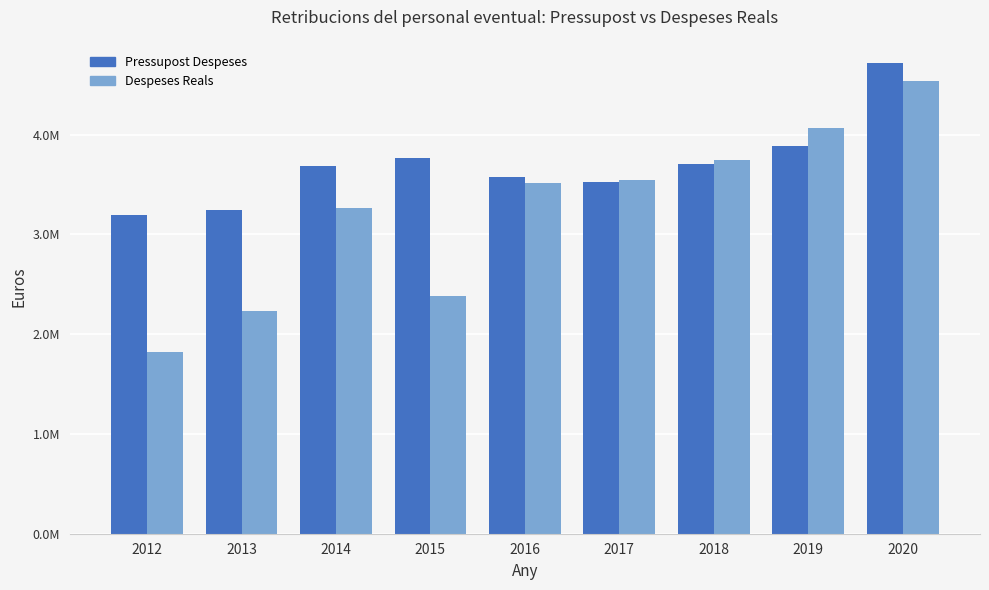

What value does the Pressupost Despeses series have at 2014?

3687118.0